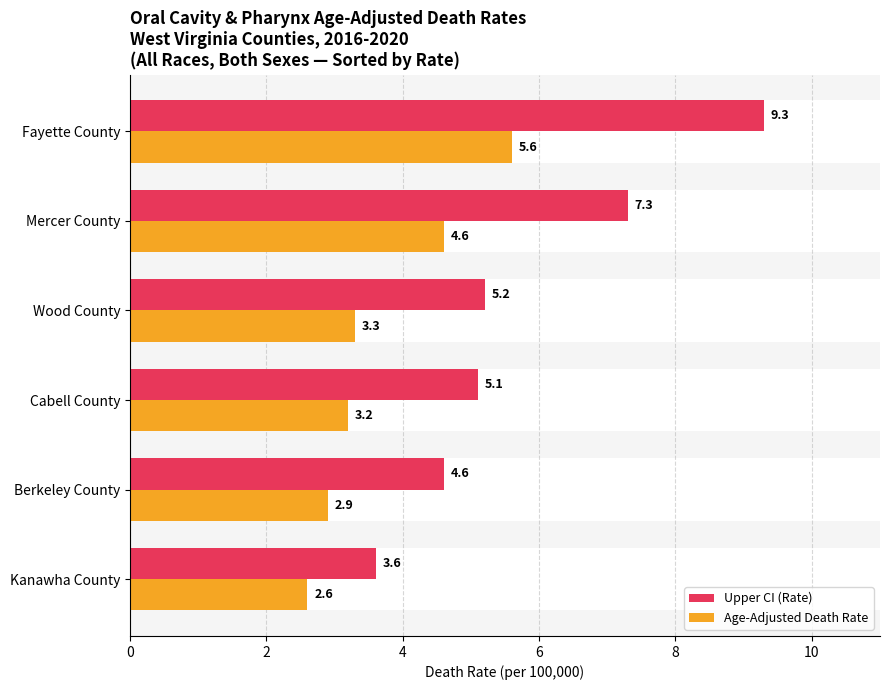

The value of Age-Adjusted Death Rate at Cabell County is 3.2. True or false?

True